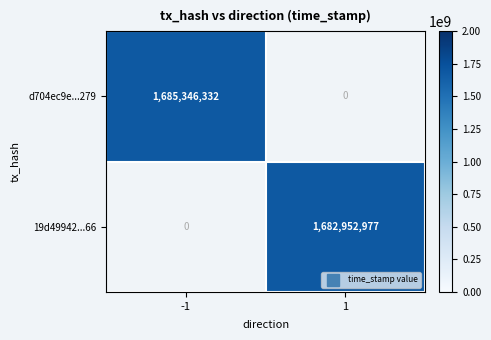

Which category has the highest value in the d704ec9e...279 series?

-1